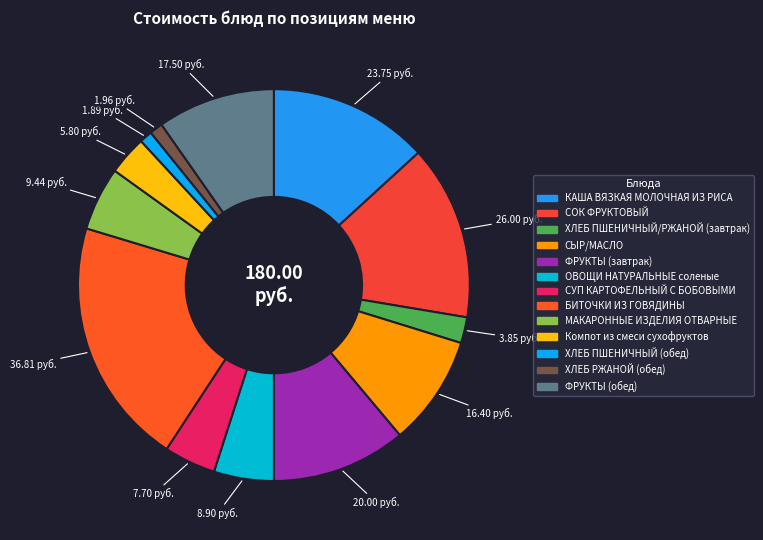

Is ФРУКТЫ (обед) the majority of the pie?

No